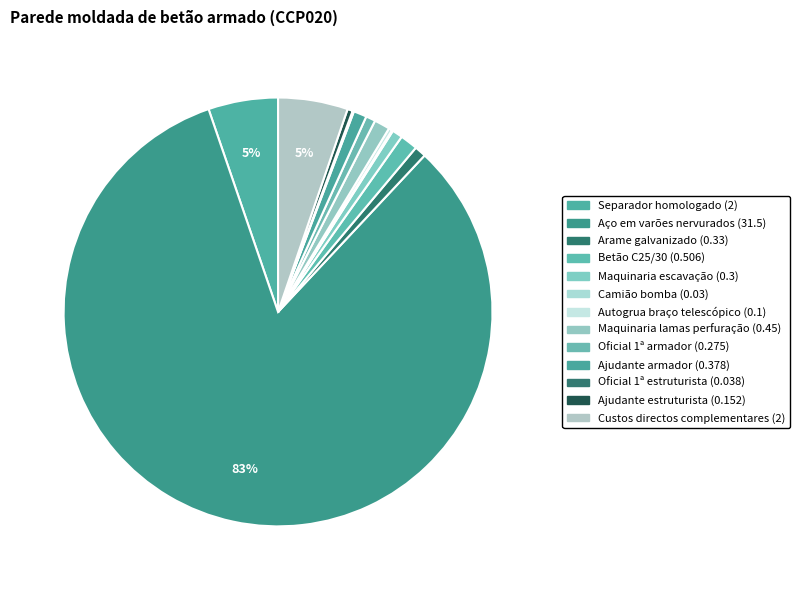

Which category has the biggest portion of the pie?

Aço em varões nervurados